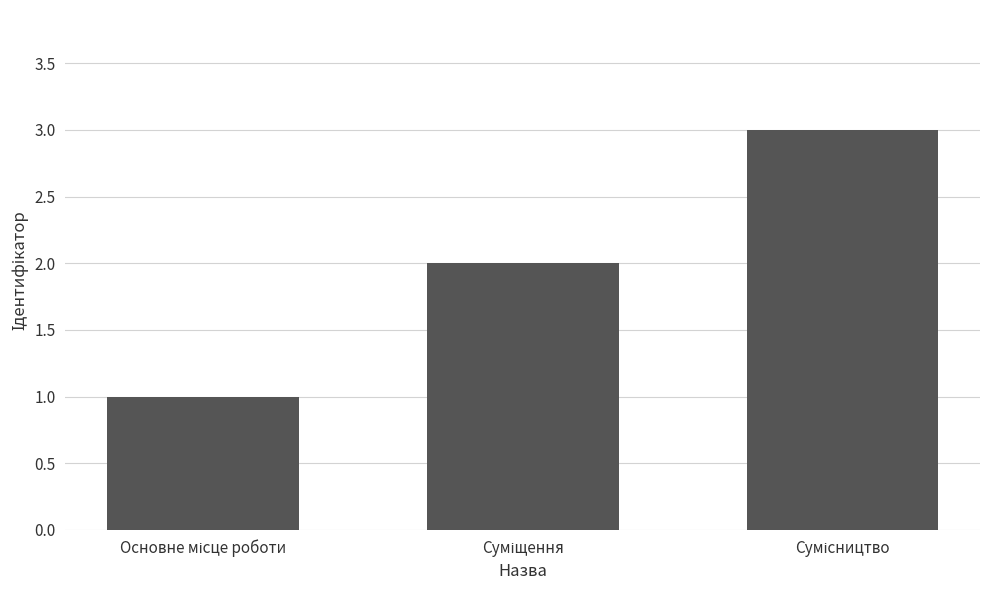

What is the greatest value displayed?

3